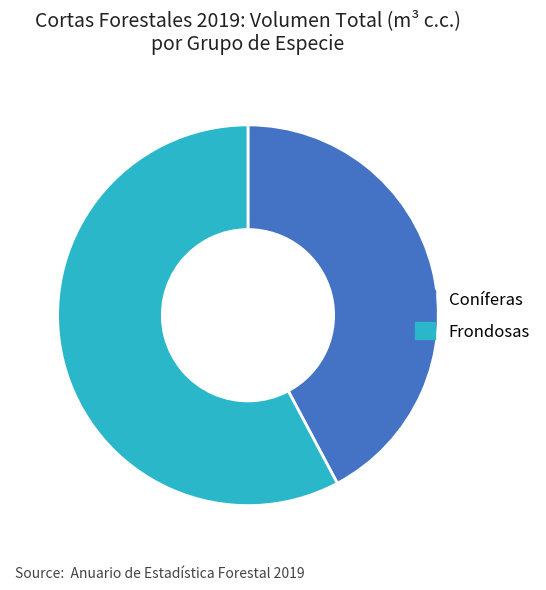

The Coníferas slice represents 42% of the pie. True or false?

True